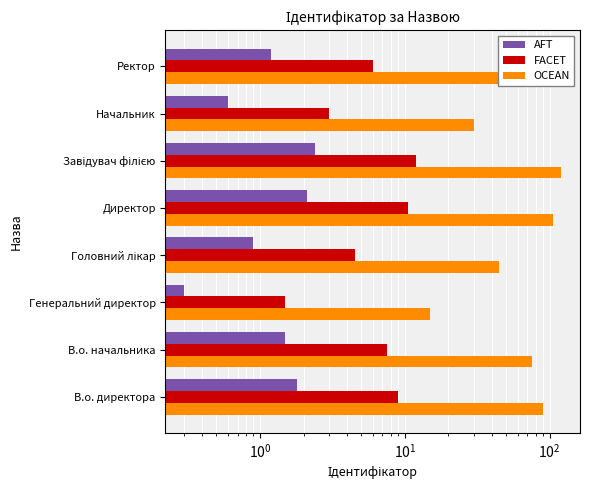

How many bars are there in total?

24